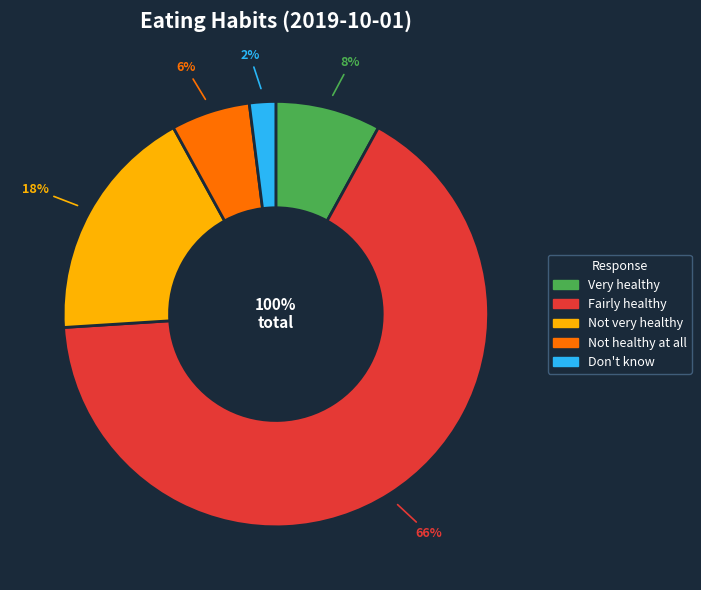

The Not very healthy slice represents 18% of the pie. True or false?

True